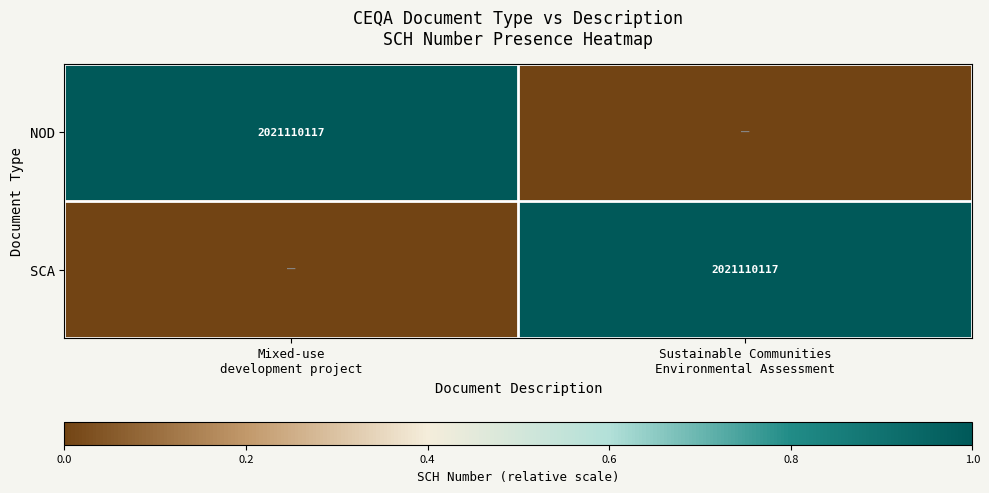

Which has a higher value, Mixed-use
development project or Sustainable Communities
Environmental Assessment?

Mixed-use
development project